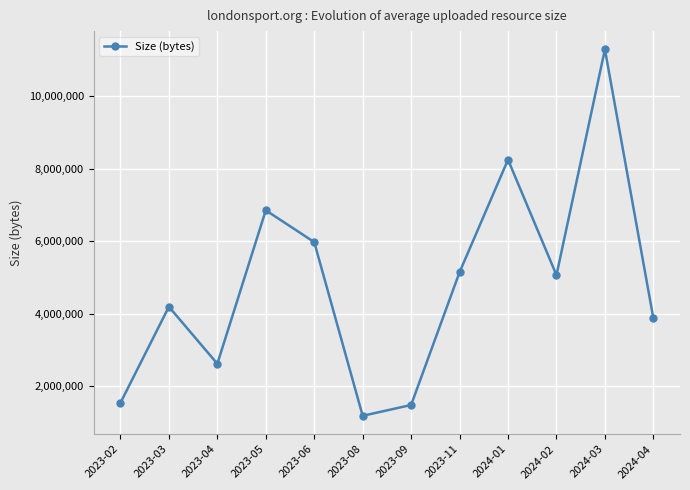

What is the maximum value shown in the chart?

11293356.8